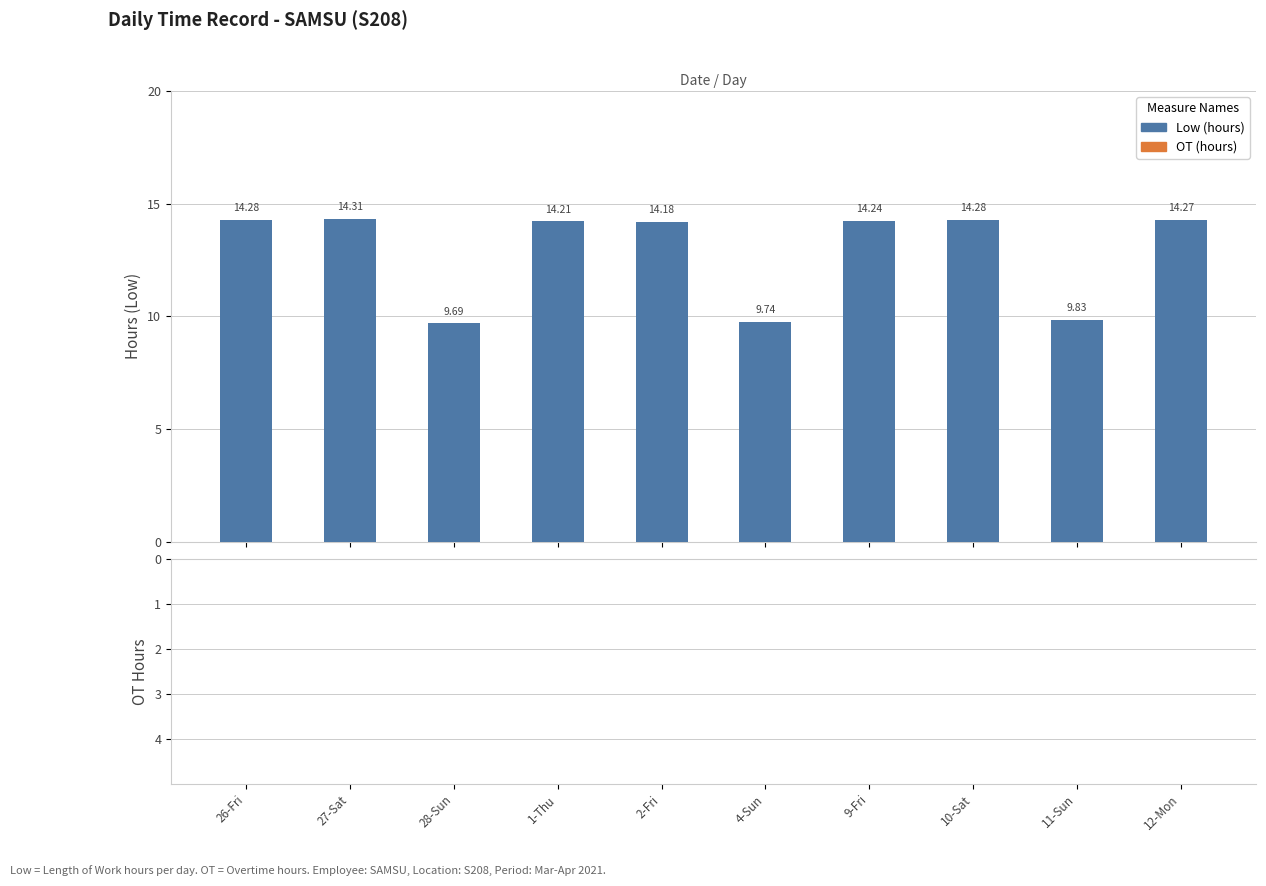

What is the difference between the maximum and second lowest values?

4.6